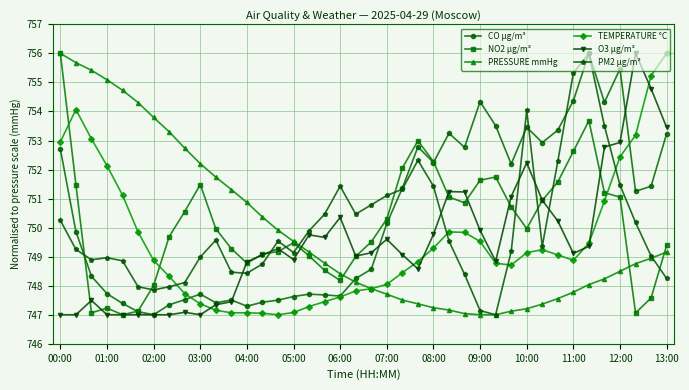

True or false: O3 µg/m³ has more than 1 points higher than both neighbors.

True